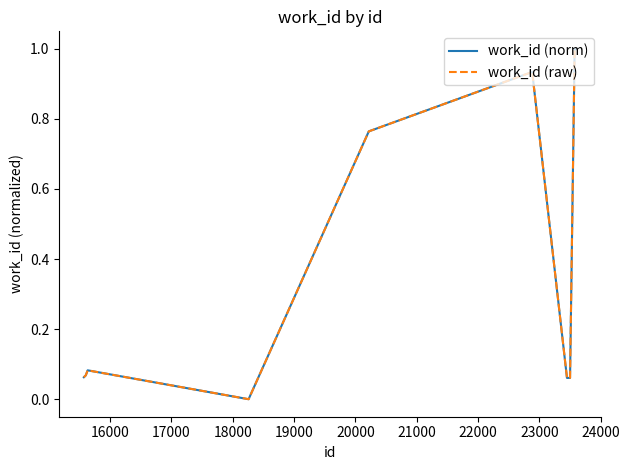

True or false: work_id (norm) and work_id (raw) intersect in this chart.

False